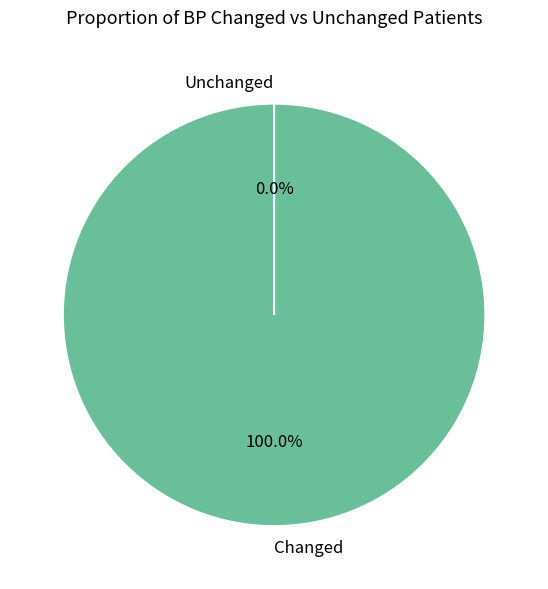

Combined, do SD NEGERI 173235 SARULLA and SD NEGERI 175750 PARDAMEAN account for over 50%?

No